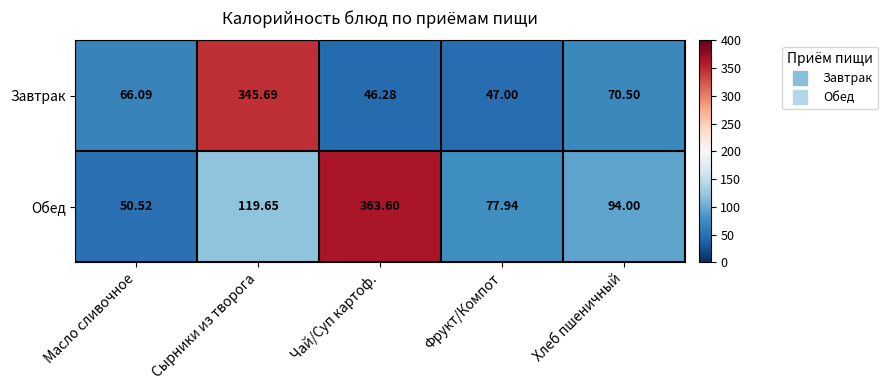

Which series has the widest spread of values?

Обед